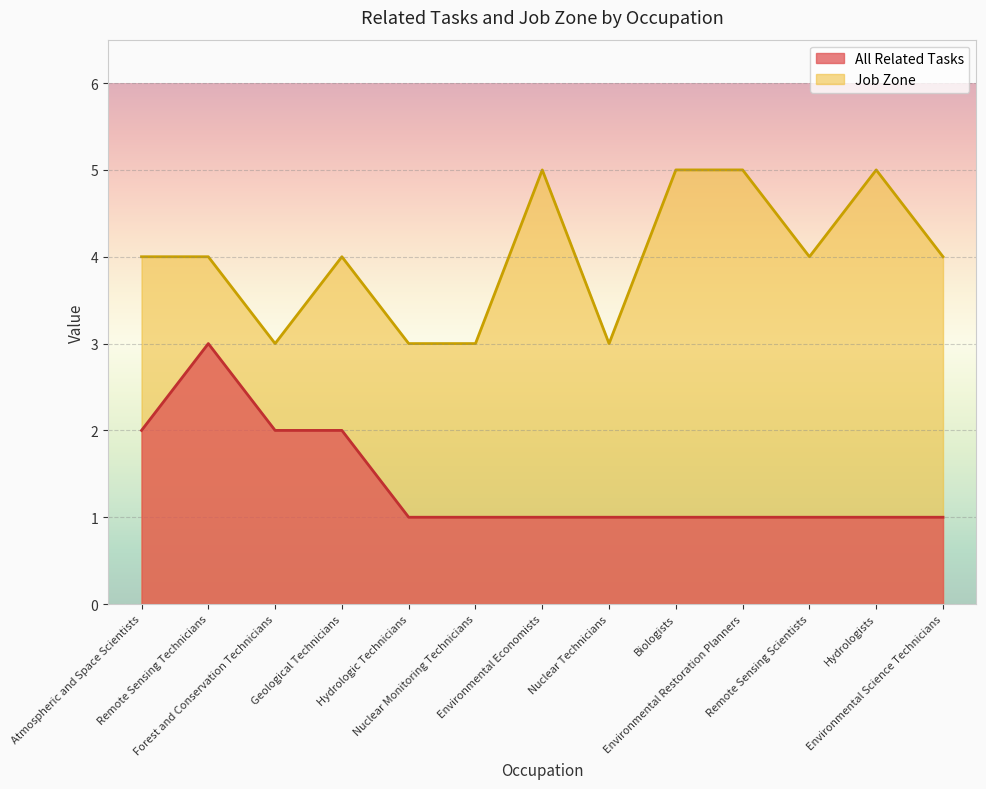

What is the label of the 4th point from the left?

Geological Technicians